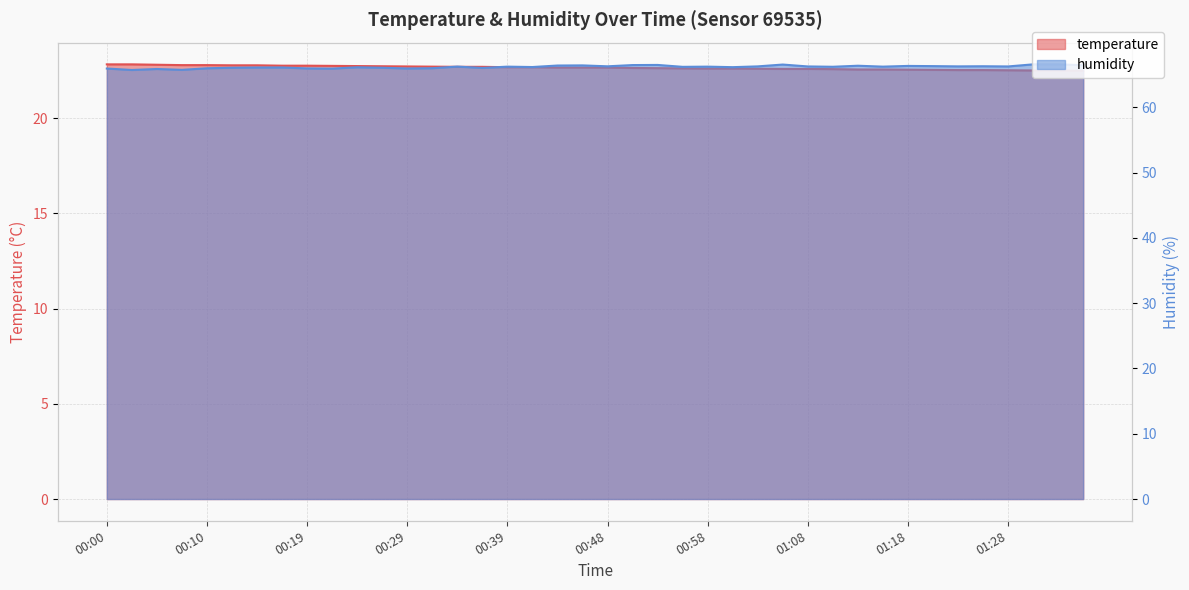

What is the maximum value shown in the chart?

66.6